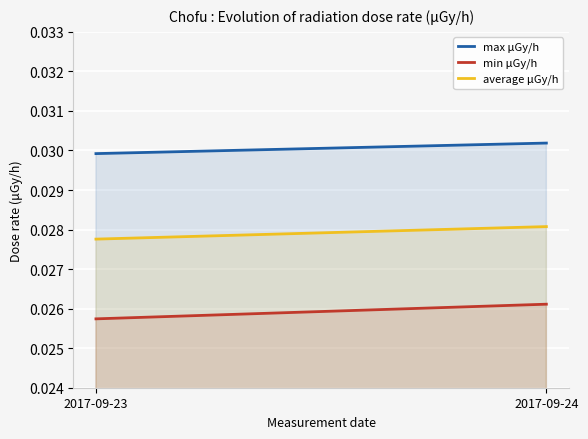

Reading right to left, extract all data points from this chart.

max μGy/h: 2017-09-24=0.0	2017-09-23=0.0
min μGy/h: 2017-09-24=0.0	2017-09-23=0.0
average μGy/h: 2017-09-24=0.0	2017-09-23=0.0